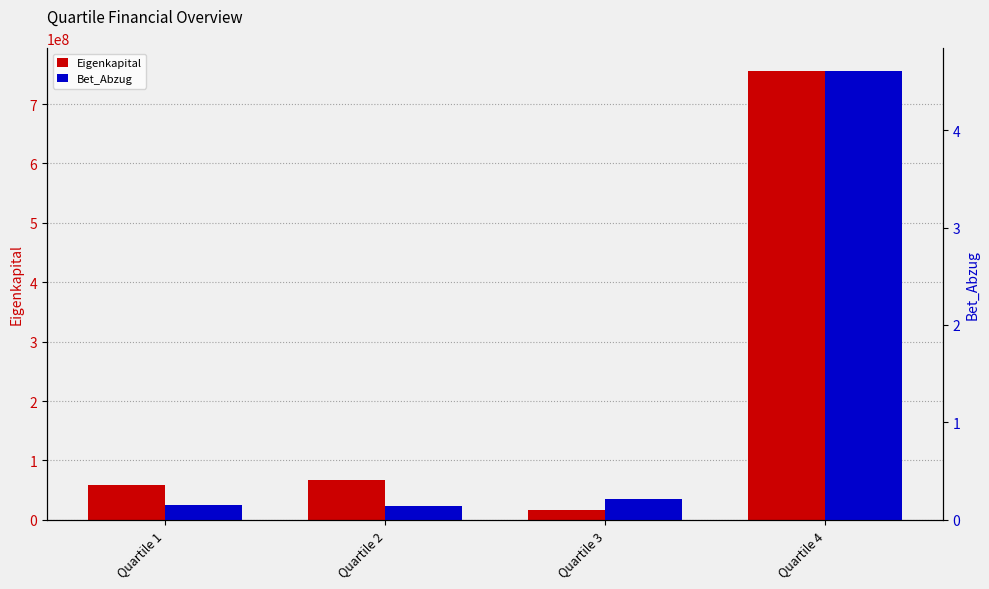

At how many categories does at least one series exceed 548891000?

1